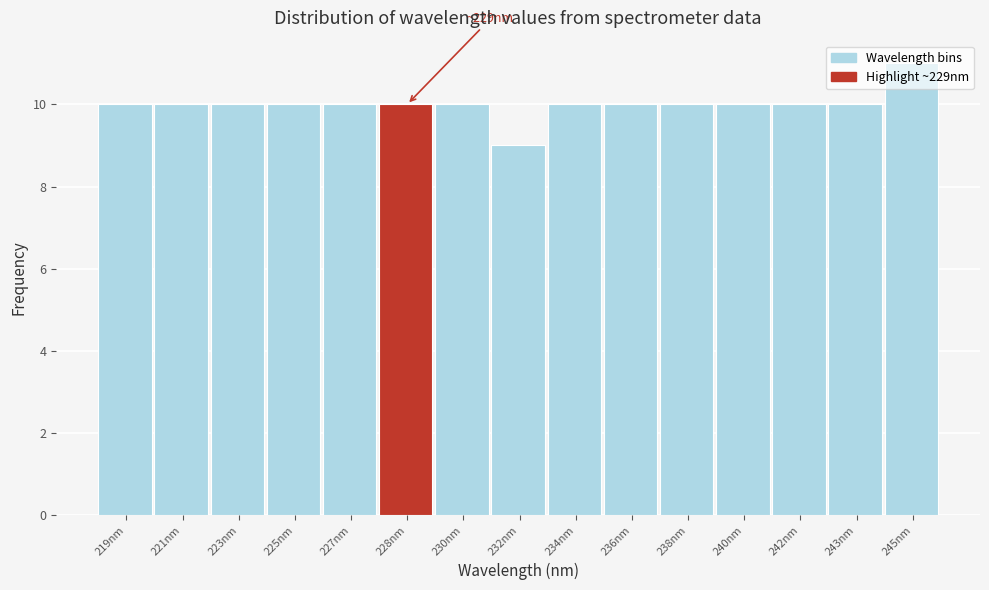

What is the sum of the values at 228nm and 219nm?

20